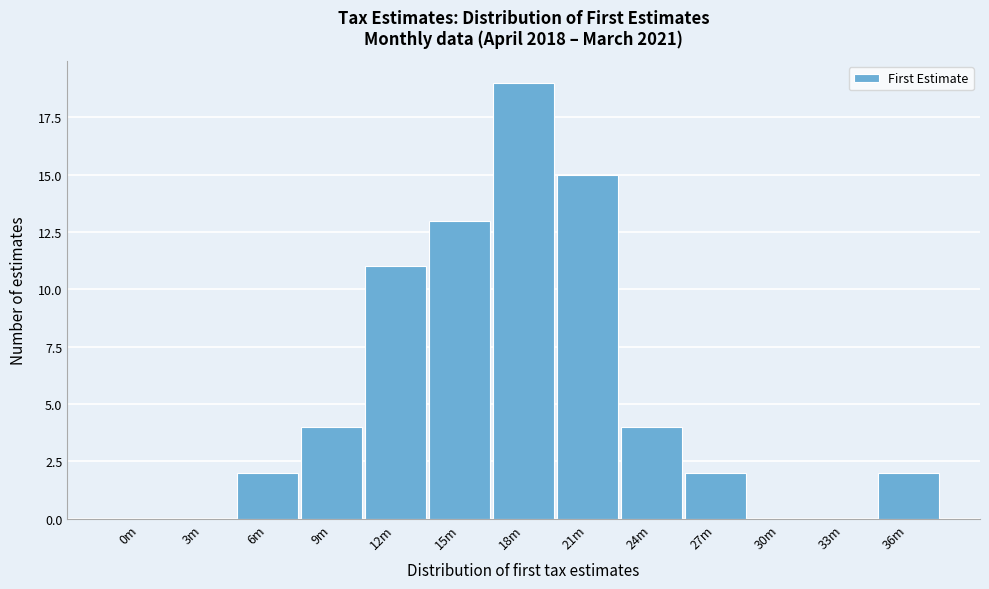

Reading left to right, list all the values displayed in this chart.

0m=0	3m=0	6m=2	9m=4	12m=11	15m=13	18m=19	21m=15	24m=4	27m=2	30m=0	33m=0	36m=2